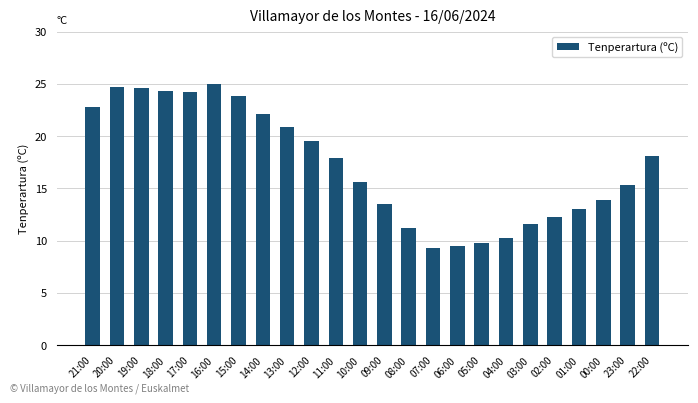

Where does the data first go above 17?

21:00